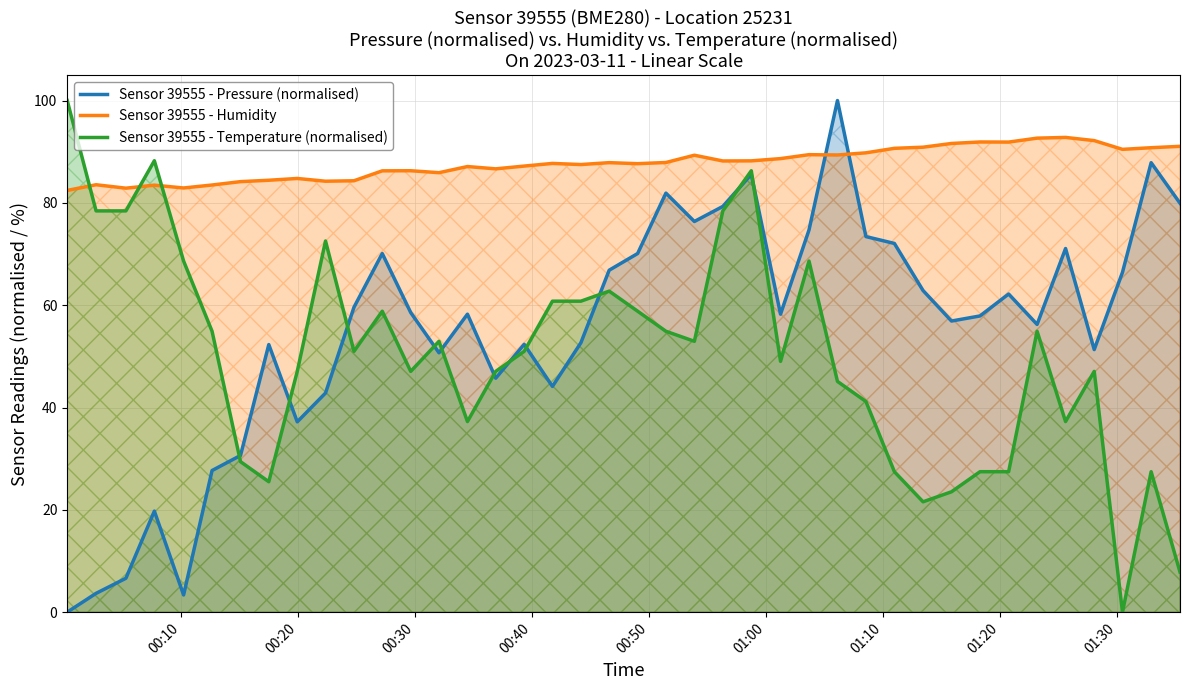

What is the greatest value displayed?

100.0